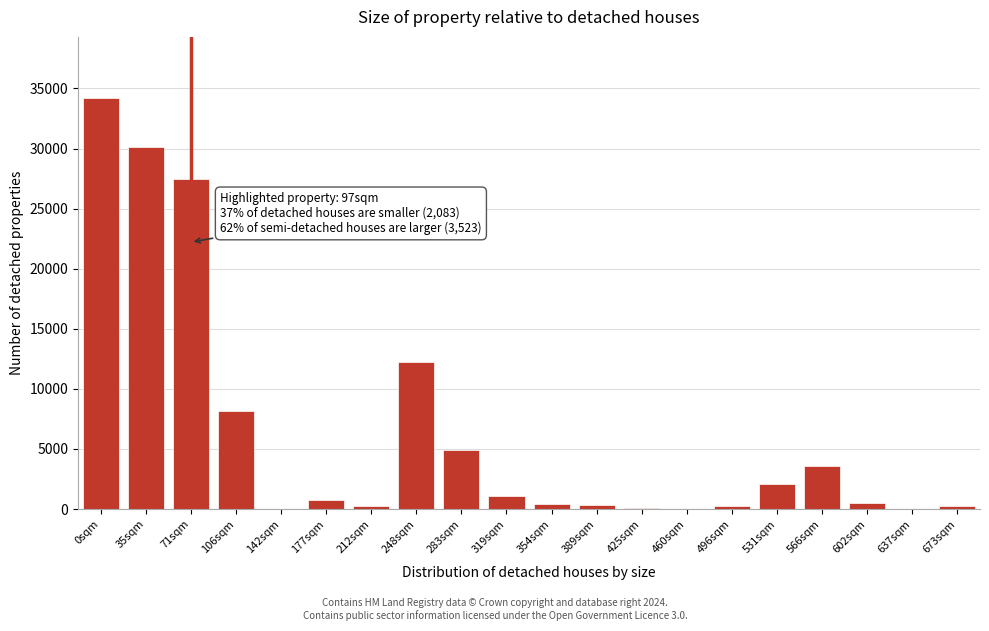

At which label is the value closest to 17084?

248sqm